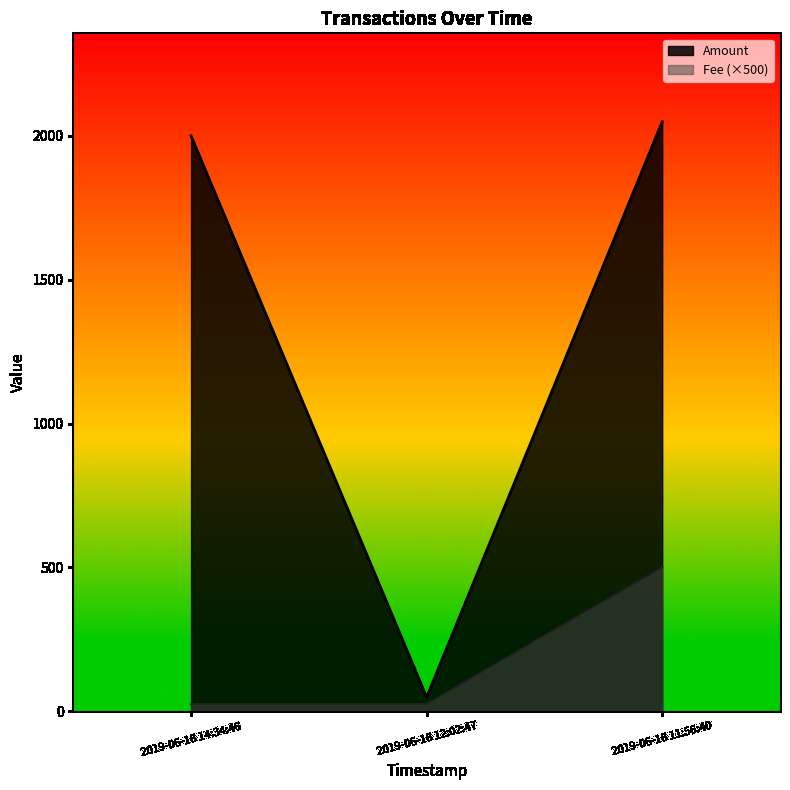

How many lines are shown in the chart?

2